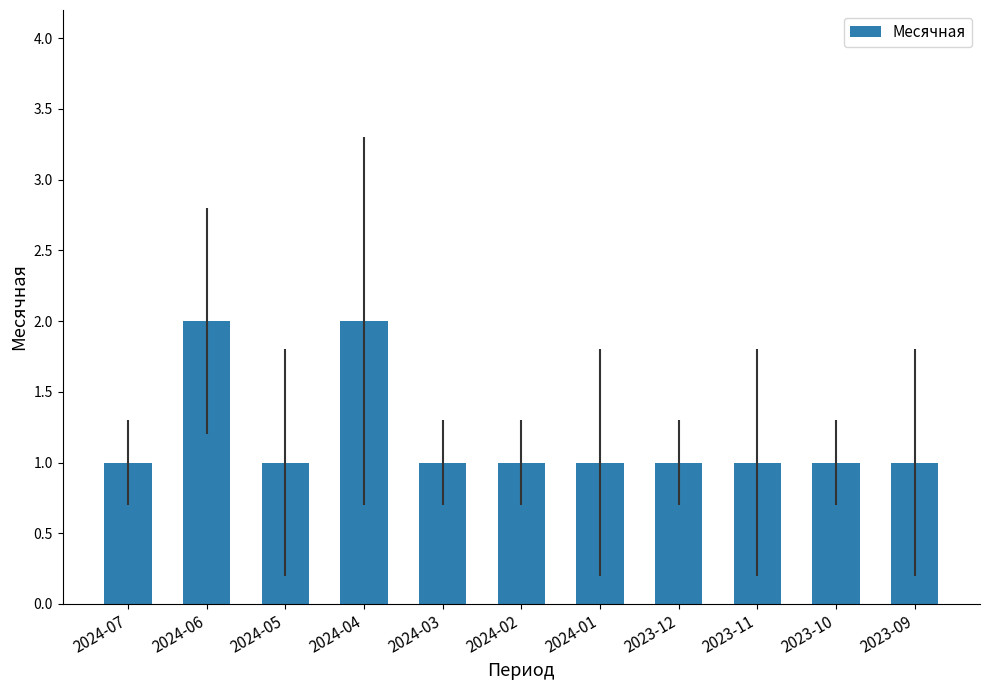

What is the ratio of the value at 2024-07 to the value at 2023-09?

1.0